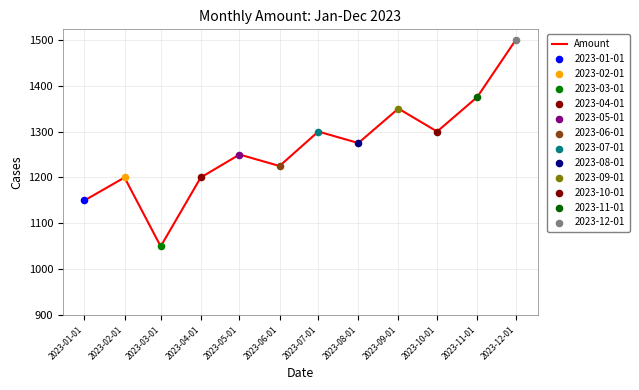

Approximately how many times larger is the value at 2023-11-01 compared to 2023-07-01?

1.1